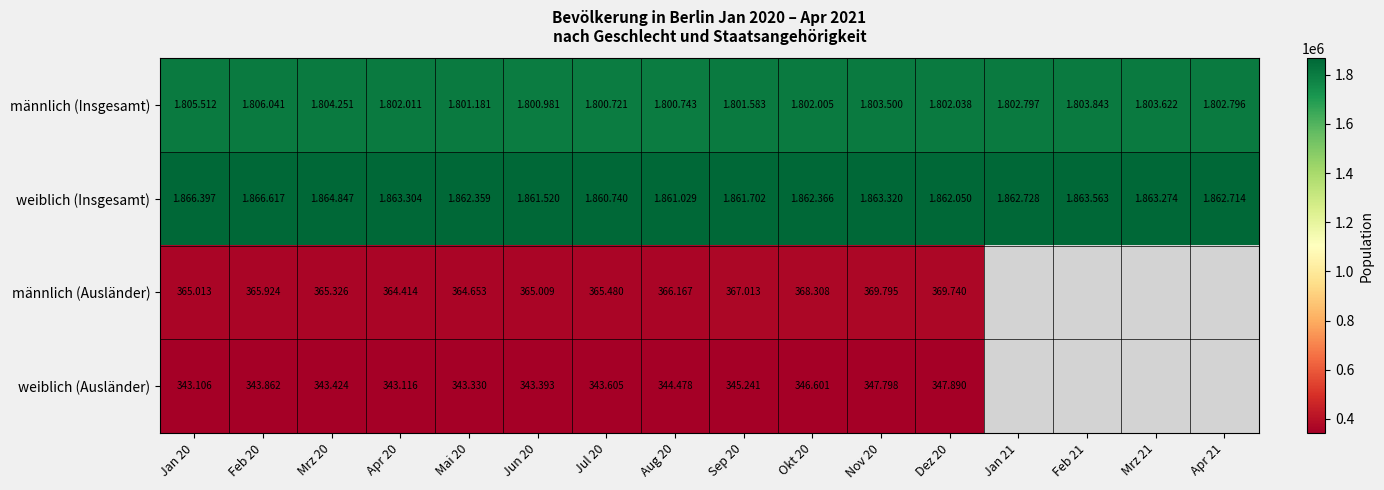

At which label does weiblich (Ausländer) reach its peak?

Dez 20